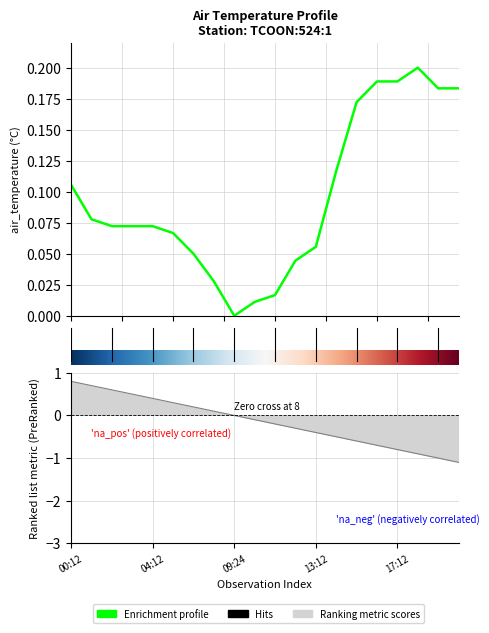

What is the sum of all values?

1.9